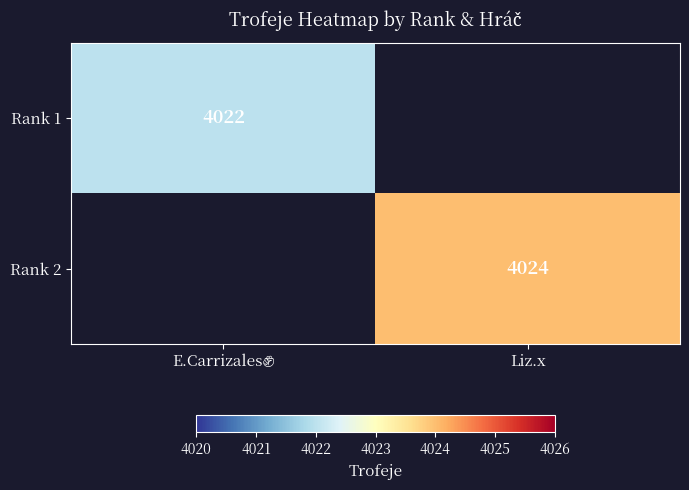

What is the greatest value displayed?

4024.0